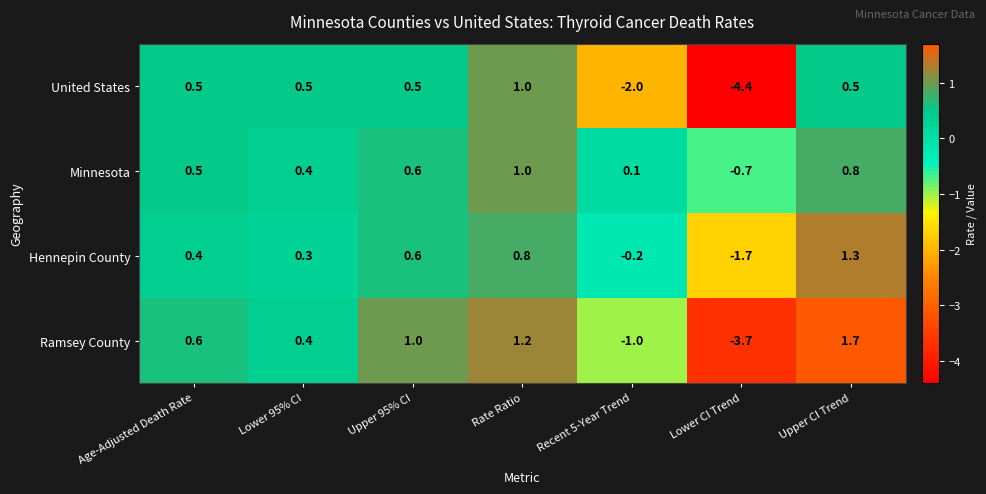

Which series has the largest total across all categories?

Minnesota